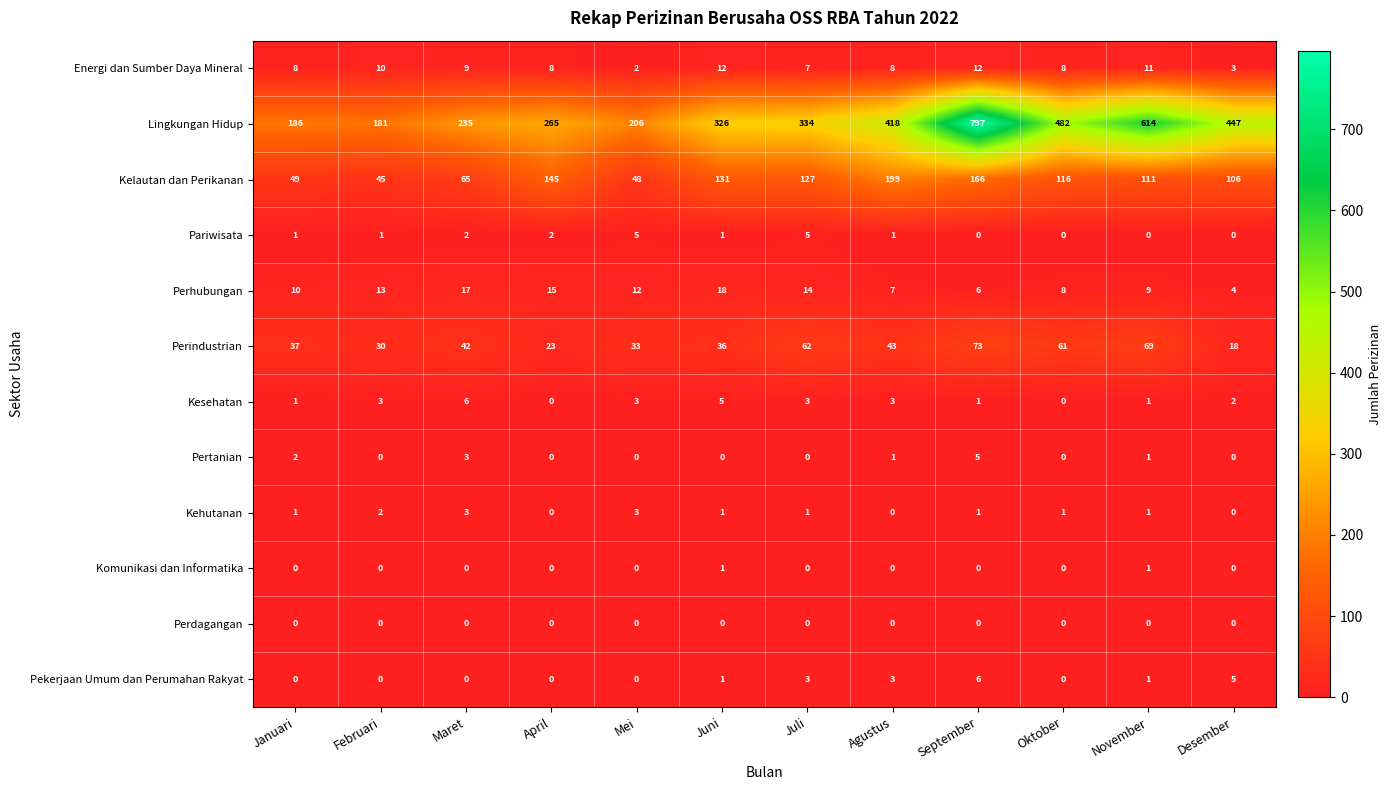

How many data points does each series have?

12